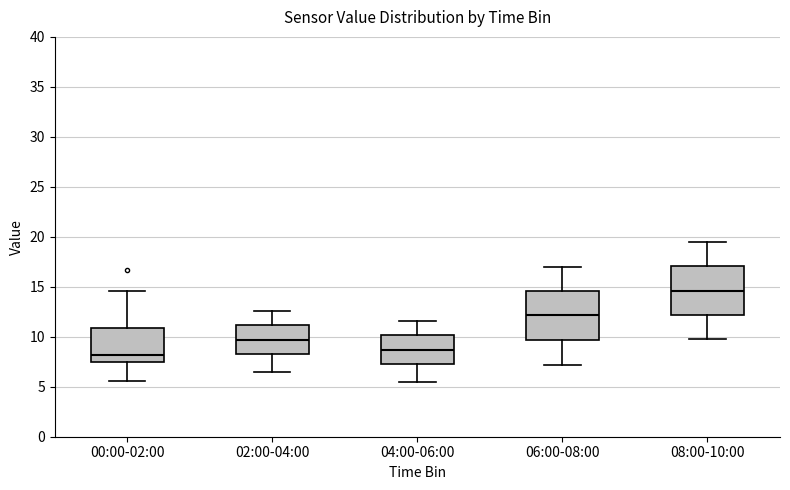

Reading left to right, transcribe this box plot: for each box, give where its median line is, the range the box spans, and where its two whiskers end, as read against the y-axis. The values are not printed on the chart, so give them approximately, as read against the axis.

00:00-02:00: median 8.0, box 7.5 to 11.0, whiskers 5.5 to 14.5
02:00-04:00: median 9.5, box 8.5 to 11.0, whiskers 6.5 to 12.5
04:00-06:00: median 8.5, box 7.5 to 10.0, whiskers 5.5 to 11.5
06:00-08:00: median 12.0, box 9.5 to 14.5, whiskers 7.0 to 17.0
08:00-10:00: median 14.5, box 12.0 to 17.0, whiskers 10.0 to 19.5